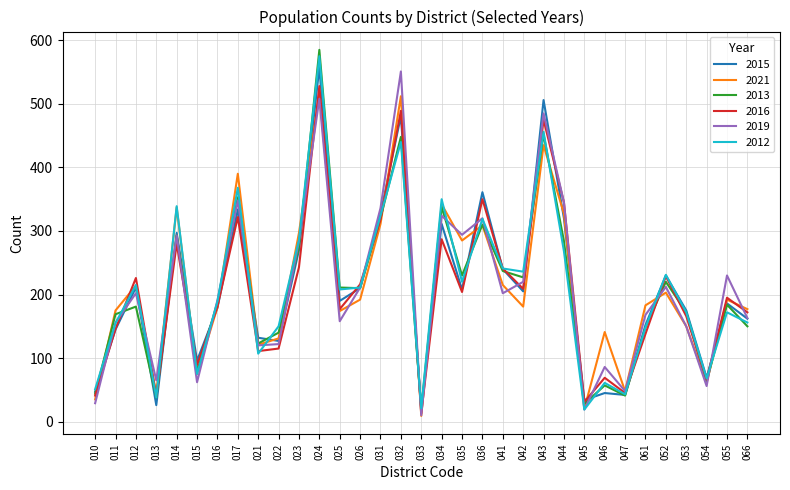

What is the maximum value shown in the chart?

585